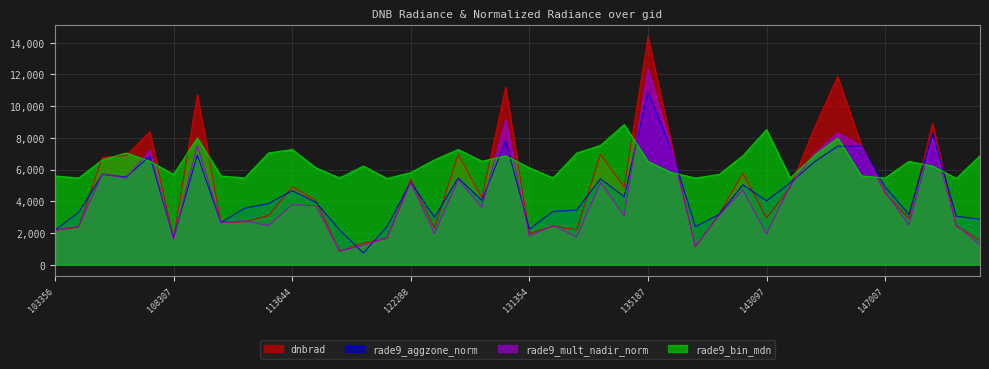

Does the chart have visible grid lines?

Yes